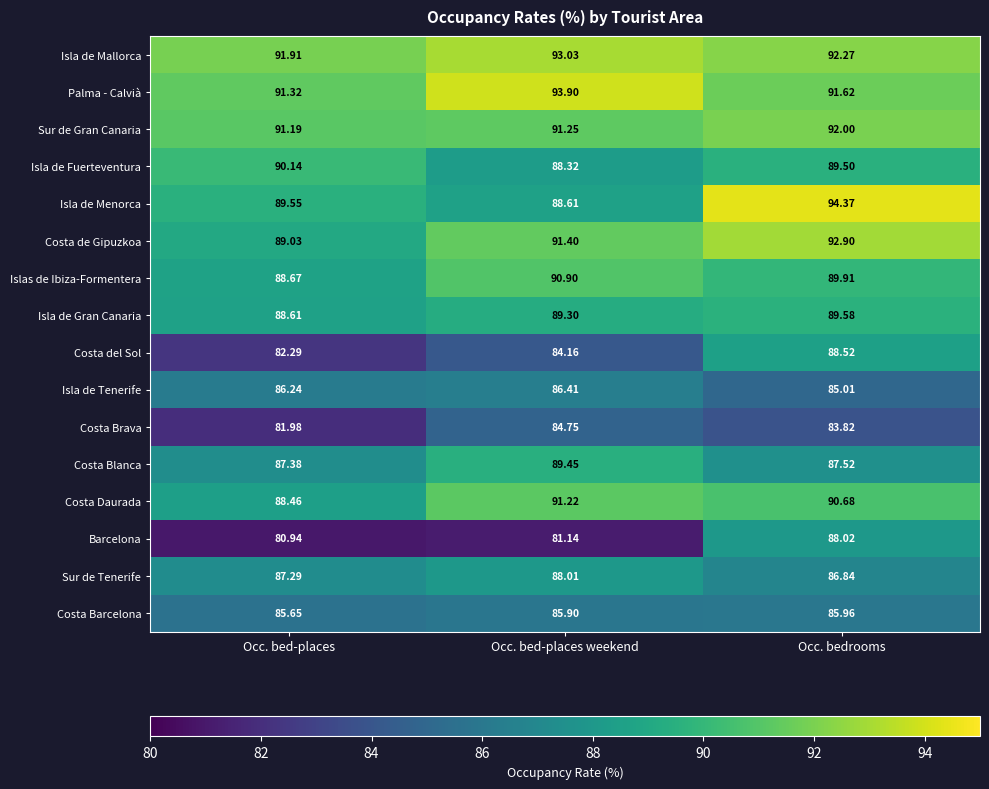

Which series changed the most between Occ. bed-places weekend and Occ. bedrooms?

Barcelona